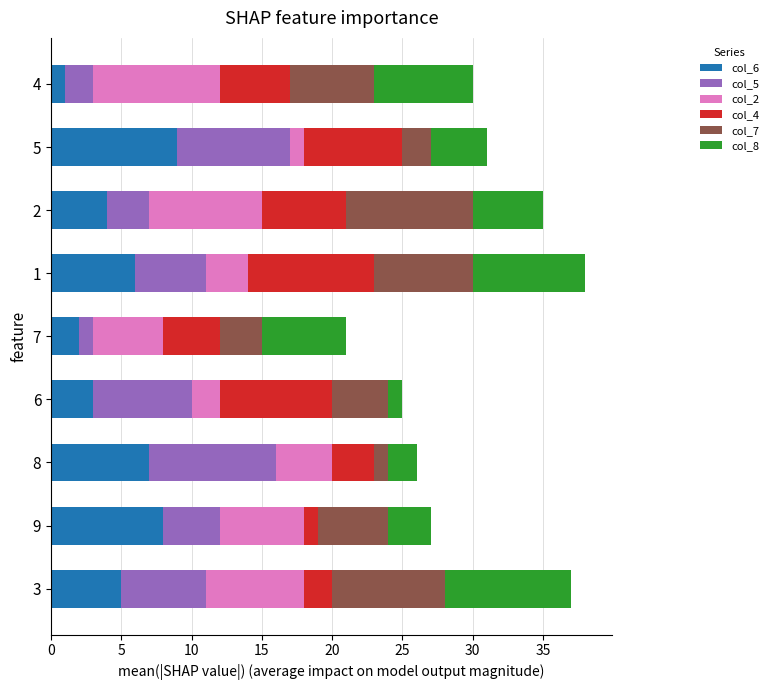

What are all the series names shown in the legend?

col_6, col_5, col_2, col_4, col_7, col_8